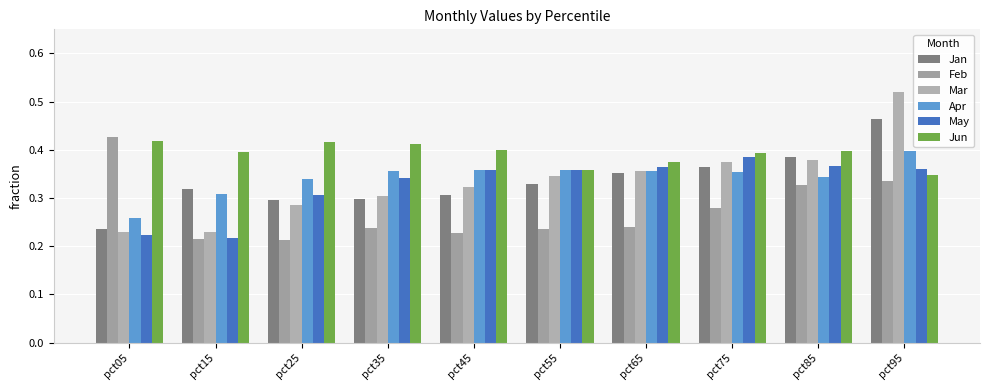

What value does the Mar series have at pct45?

0.3